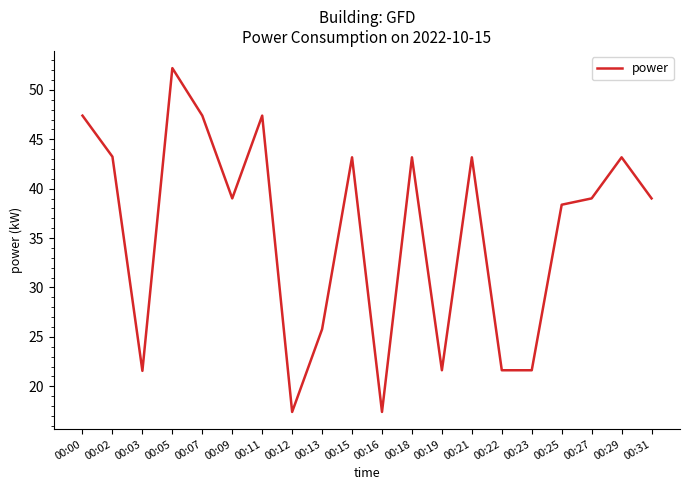

The value at 00:09 is 12.4. True or false?

False